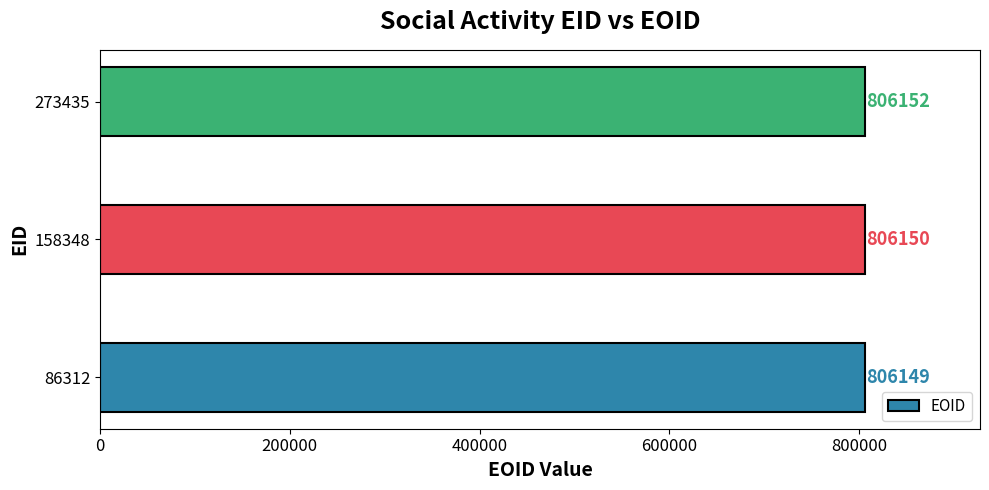

How many values are between 806149 and 806152?

3